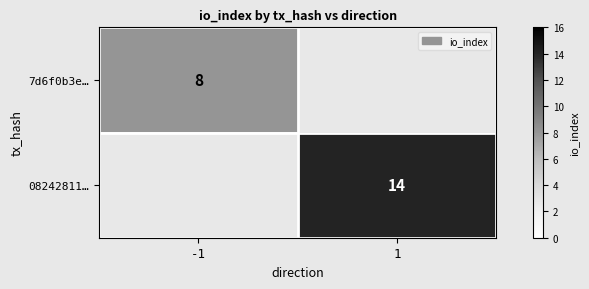

The value of 08242811… at 1 is 21. True or false?

False